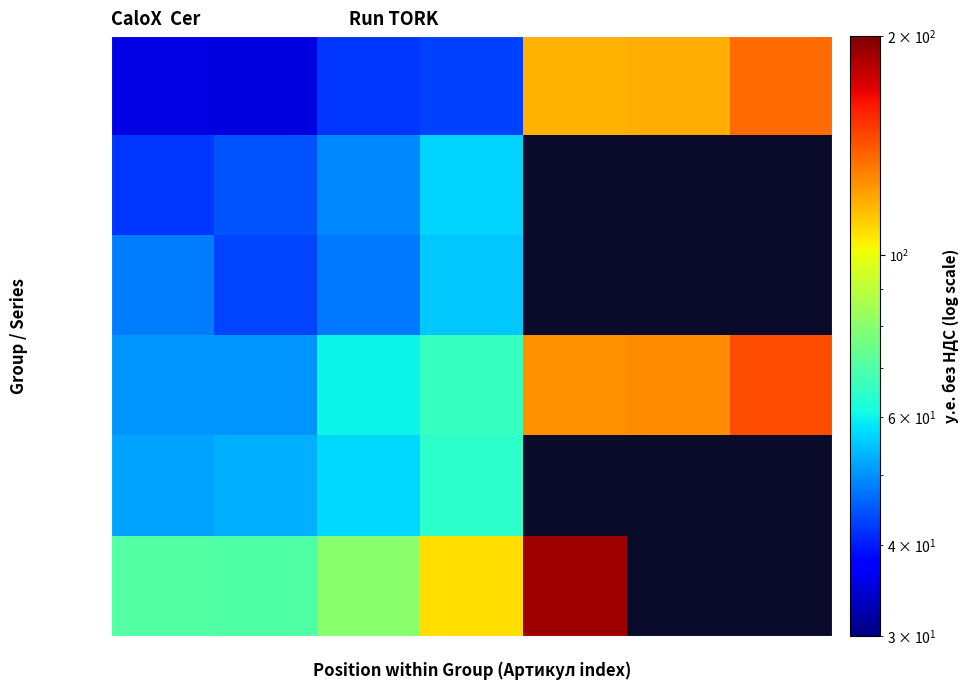

The value of NC dP=0.15 at 2 is 16.2. True or false?

False